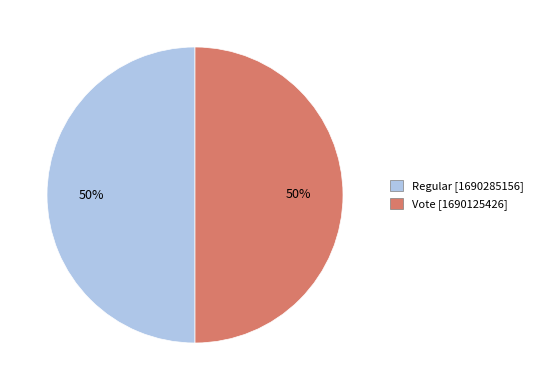

To the nearest percent, what is the combined percentage of Regular and Vote?

100%